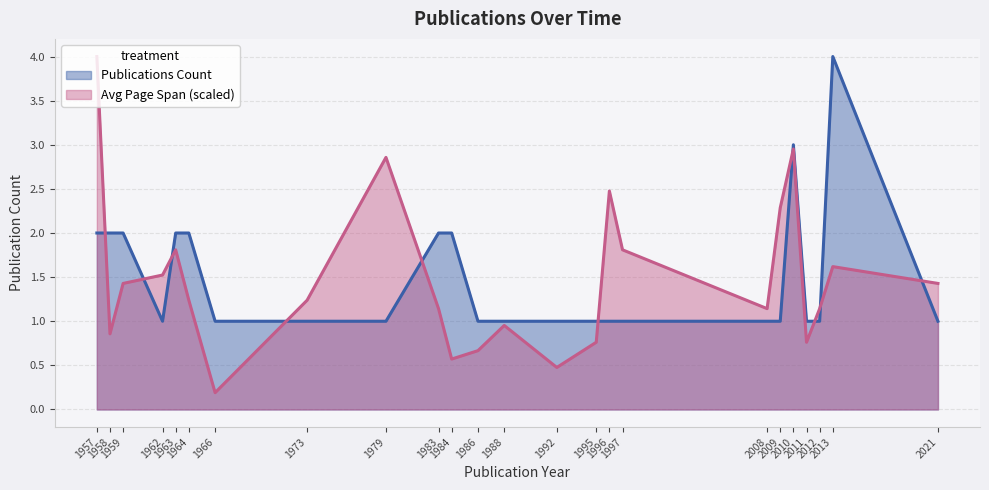

Where is the first local minimum for Avg Page Span?

1958